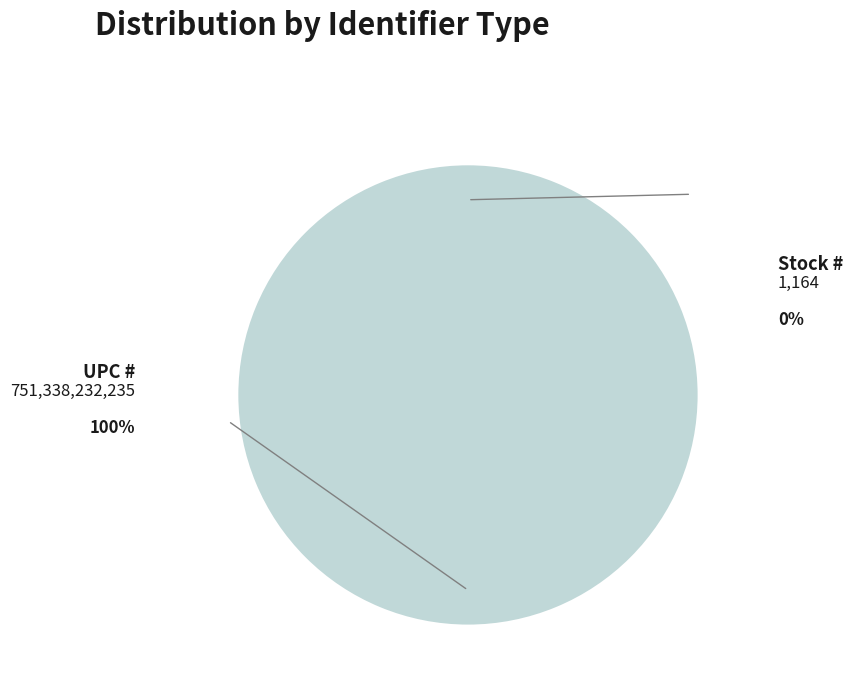

What is the ratio of the value at UPC # to the value at Stock #?

645479581.0